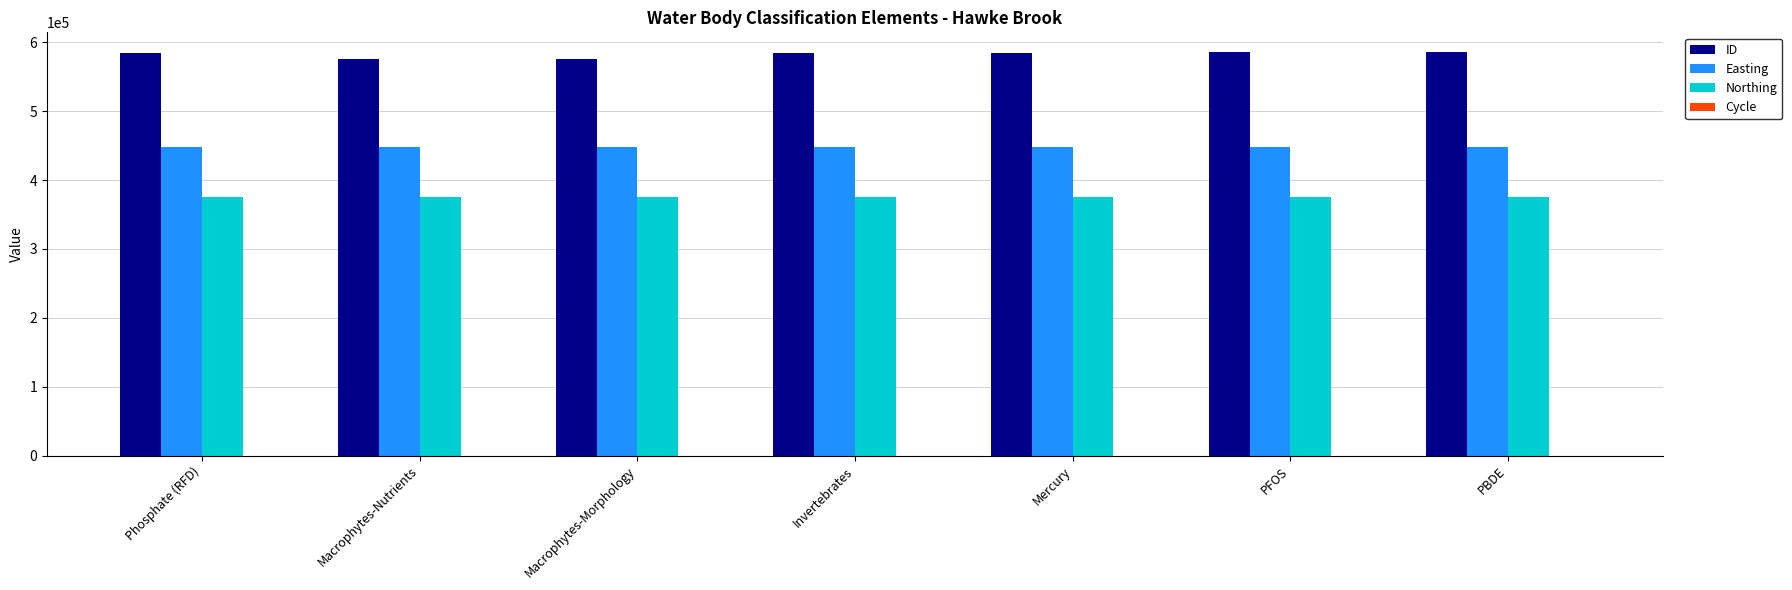

What is the sum of all Northing values?

2628255